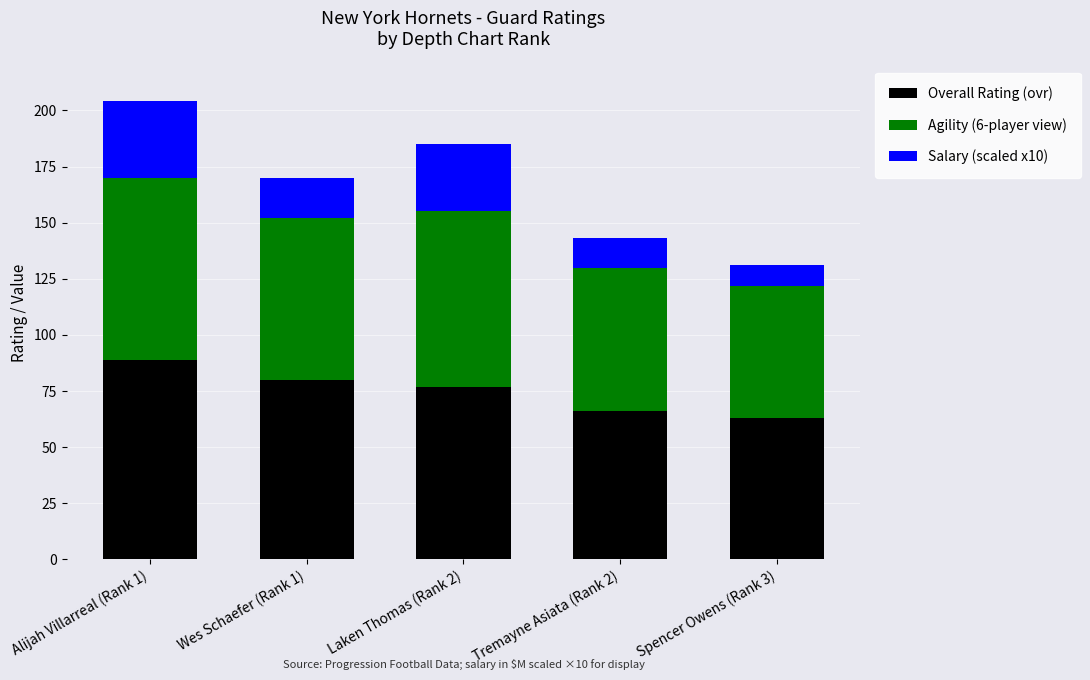

What is the sum of the Overall Rating (ovr) values at Spencer Owens (Rank 3) and Alijah Villarreal (Rank 1)?

152